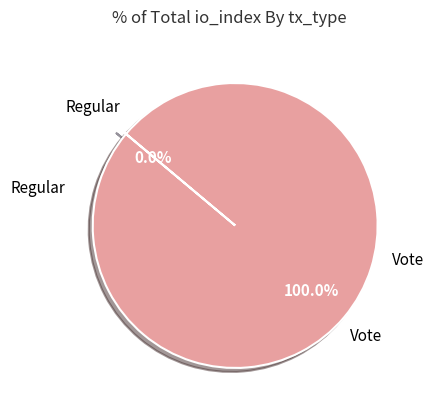

Is there a majority slice in this chart?

Yes